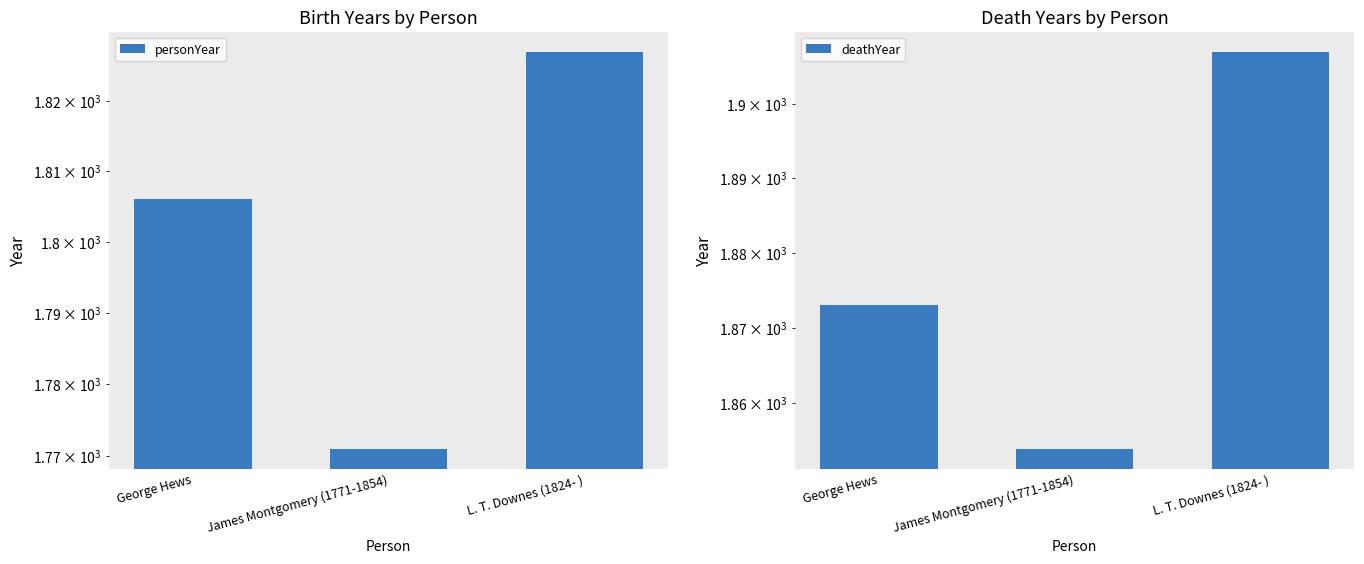

Reading left to right, extract all data points from this chart.

personYear: George Hews=1806	James Montgomery (1771-1854)=1771	L. T. Downes (1824- )=1827
deathYear: George Hews=1873	James Montgomery (1771-1854)=1854	L. T. Downes (1824- )=1907